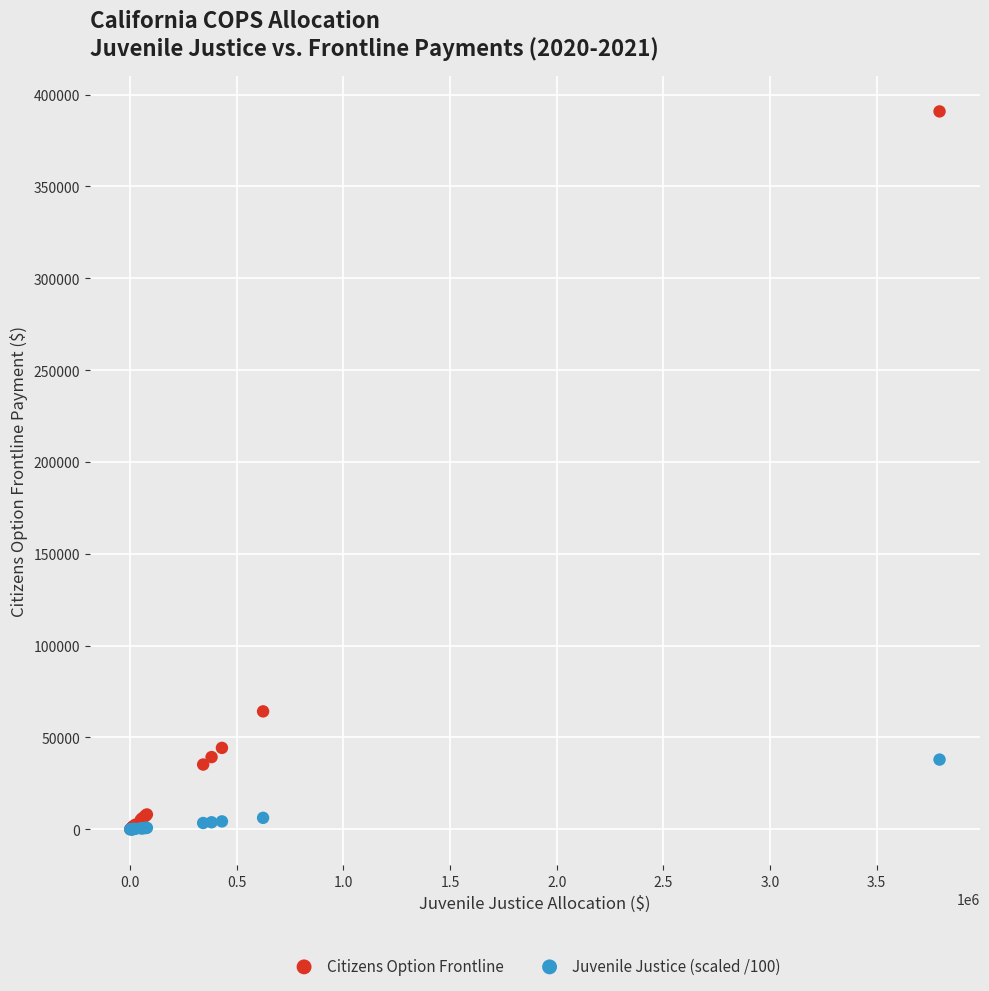

In the Citizens Option Frontline series, what Y value is closest to 195450?

64195.4